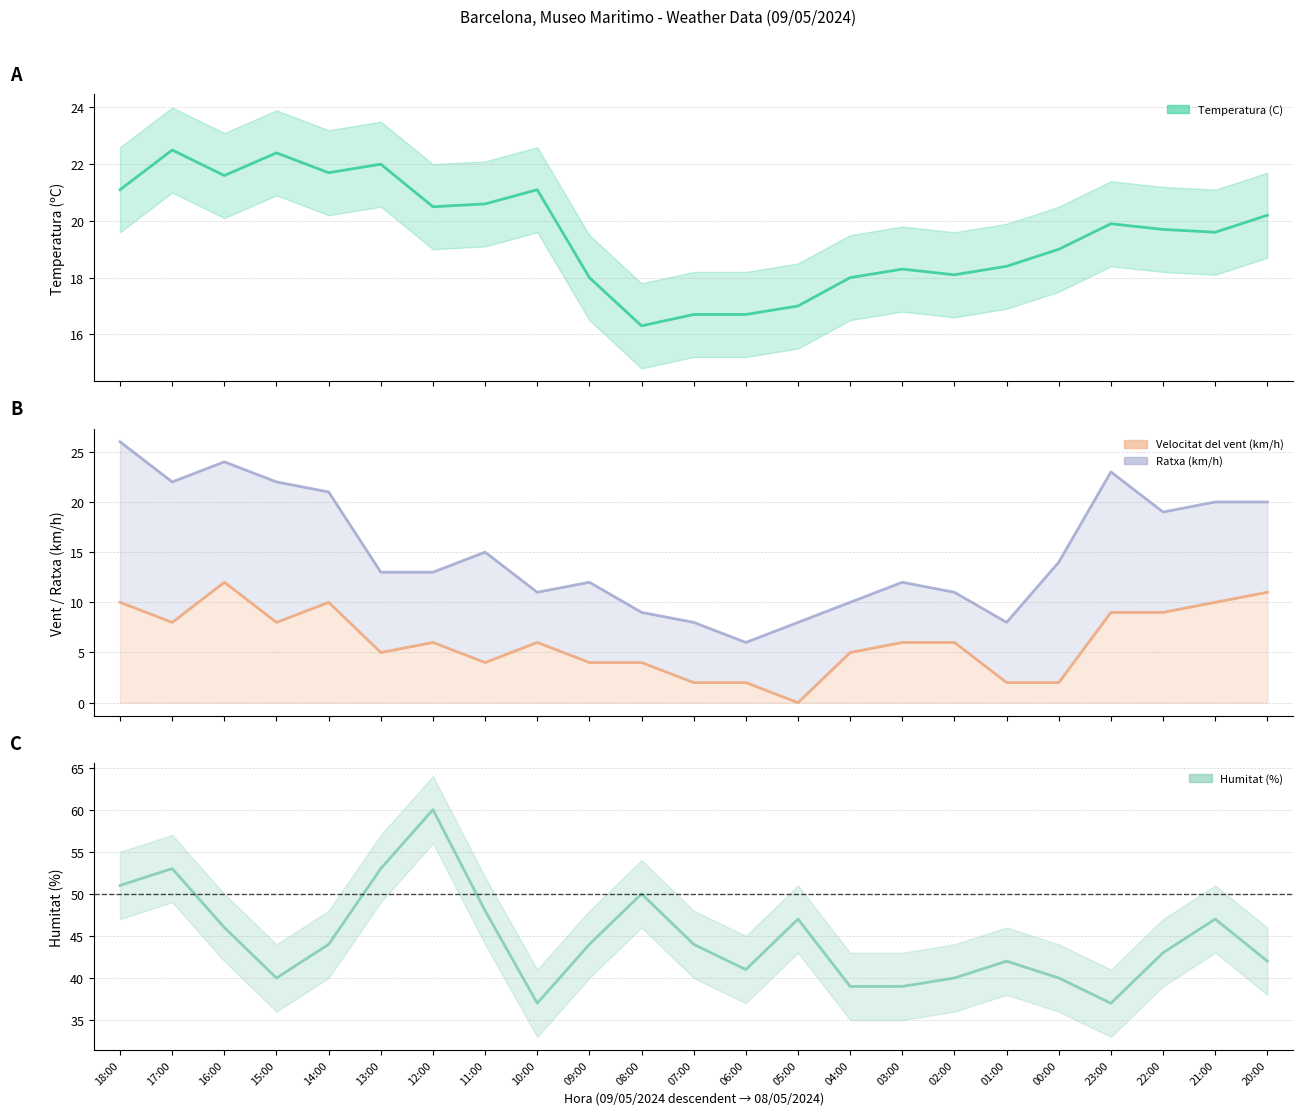

At which label does Humitat (%) first exceed 44?

18:00